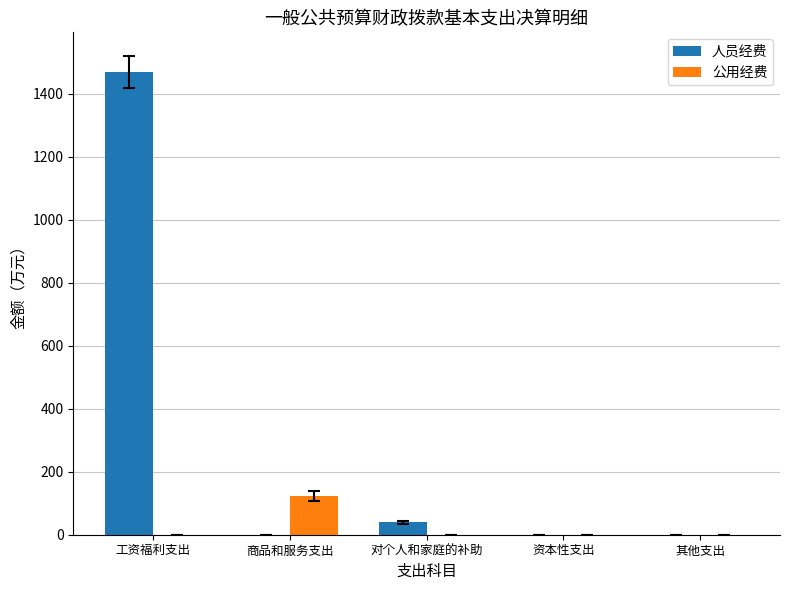

What is the sum of all 公用经费 values?

122.4